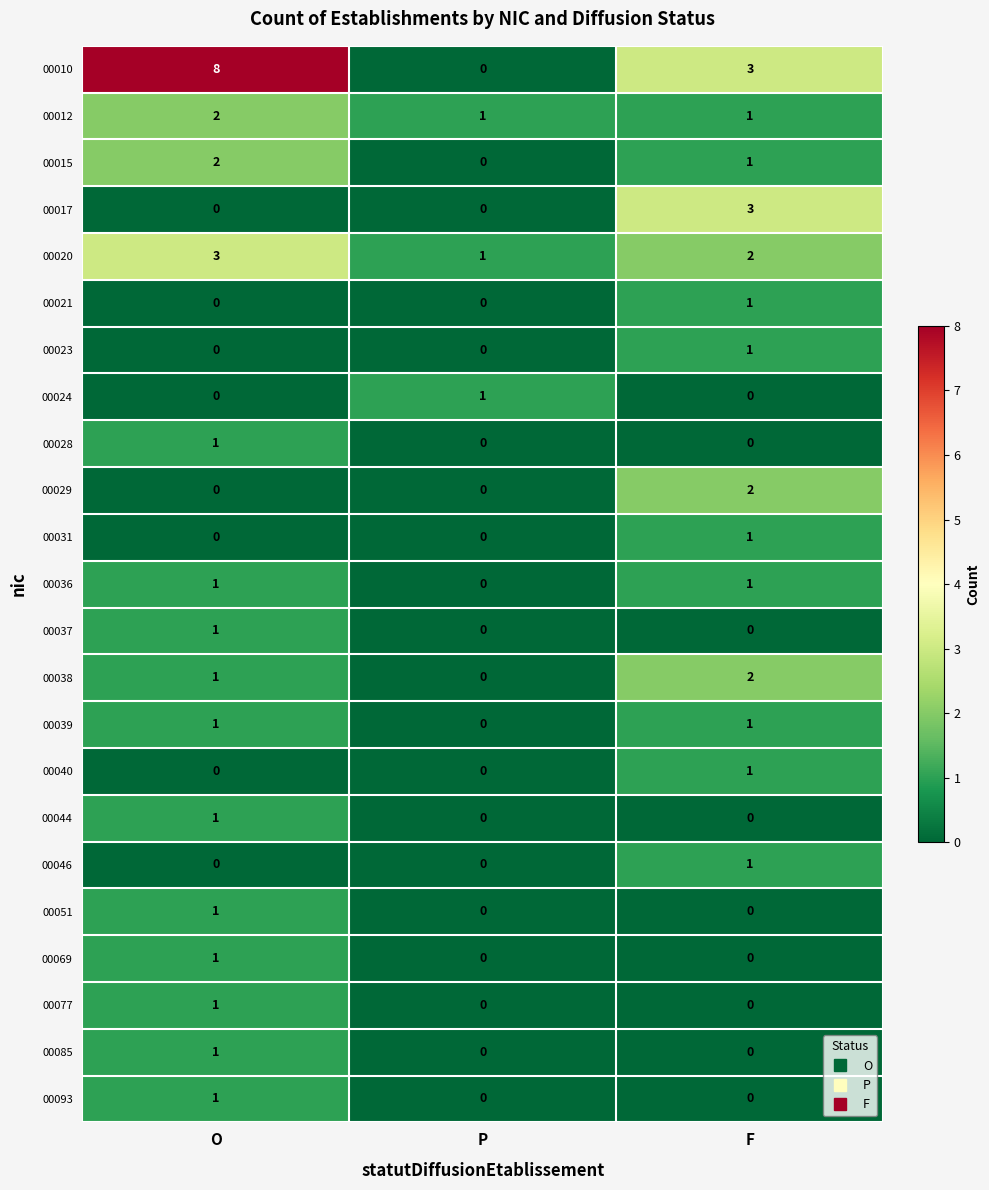

What is the difference between the maximum and minimum values in the 00017 series?

3